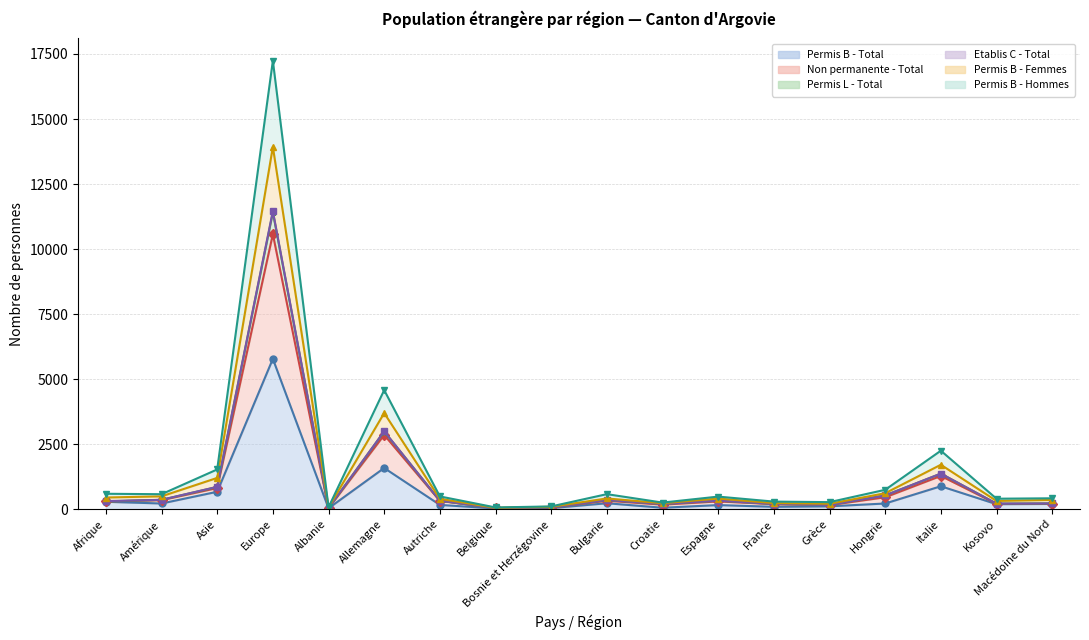

What is the difference between the maximum and second lowest values in the Permis B - Total series?

5746